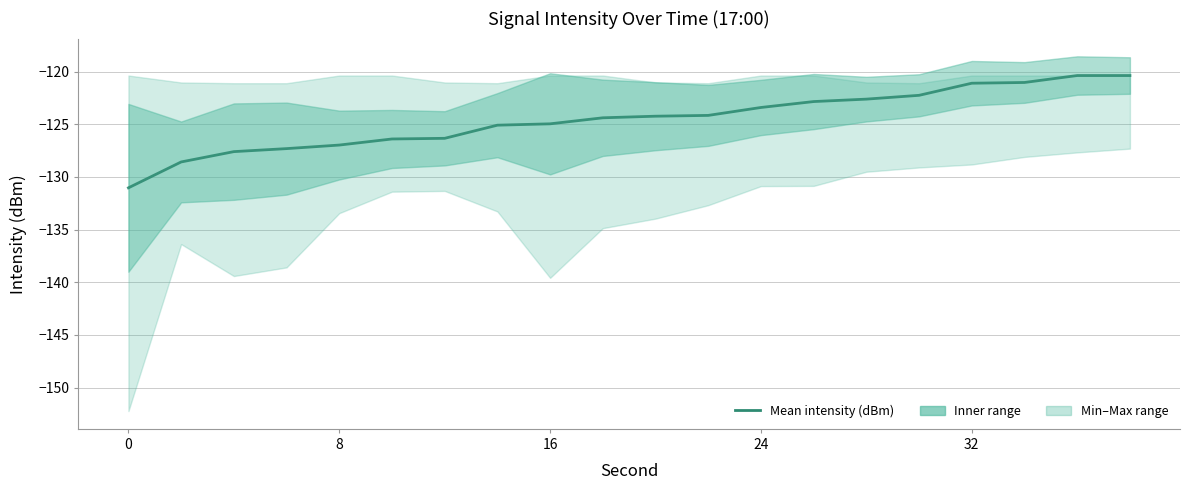

True or false: there are more than 2 points higher than both neighbors.

False